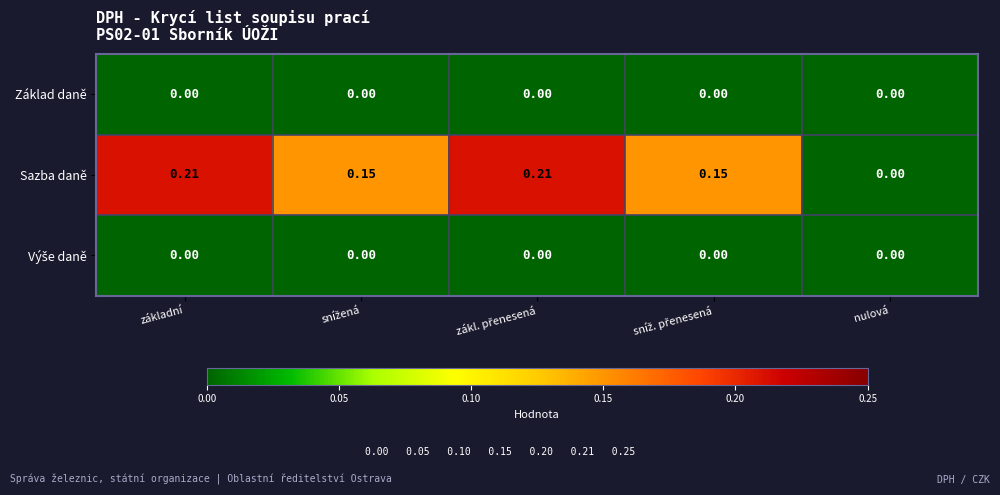

Which series has the largest total across all categories?

Sazba daně